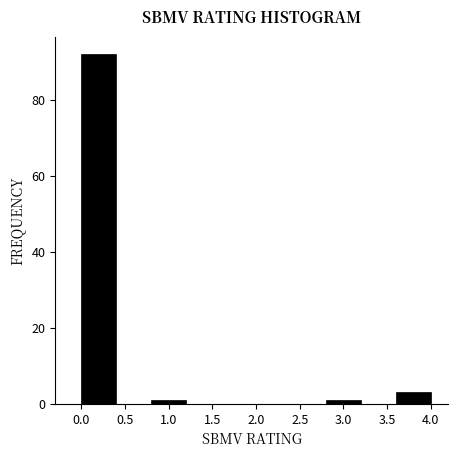

Reading left to right, list every bar in this chart as the range it spans on the x-axis followed by its height. The values are not printed on the chart, so give them approximately, as read against the axis.

0.0 to 0.4: 92
0.4 to 0.8: 0
0.8 to 1.2: under 2
1.2 to 1.6: 0
1.6 to 2.0: 0
2.0 to 2.4: 0
2.4 to 2.8: 0
2.8 to 3.2: under 2
3.2 to 3.6: 0
3.6 to 4.0: 4